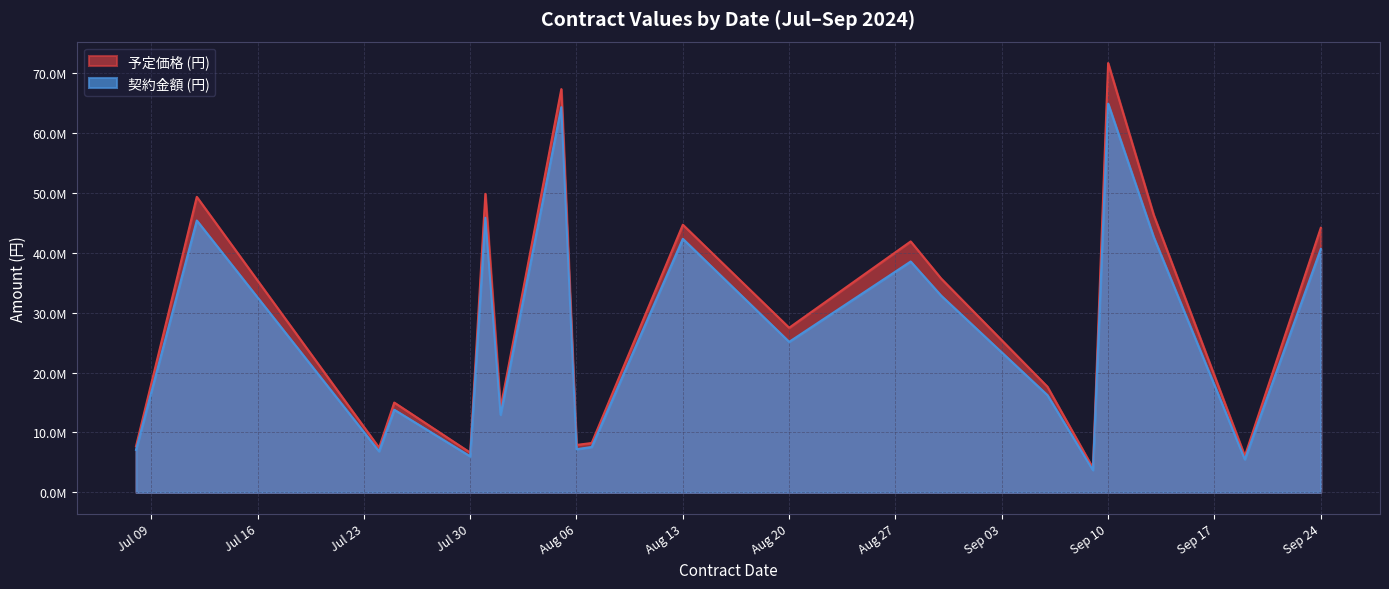

How many series are shown in this chart?

2